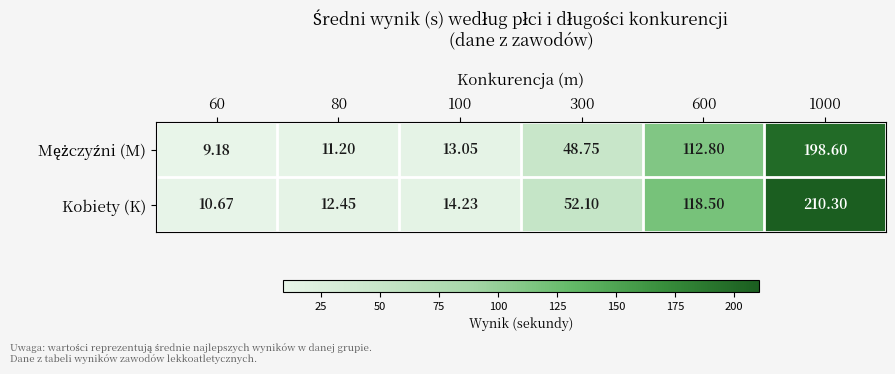

Which series has the largest total across all categories?

Kobiety (K)